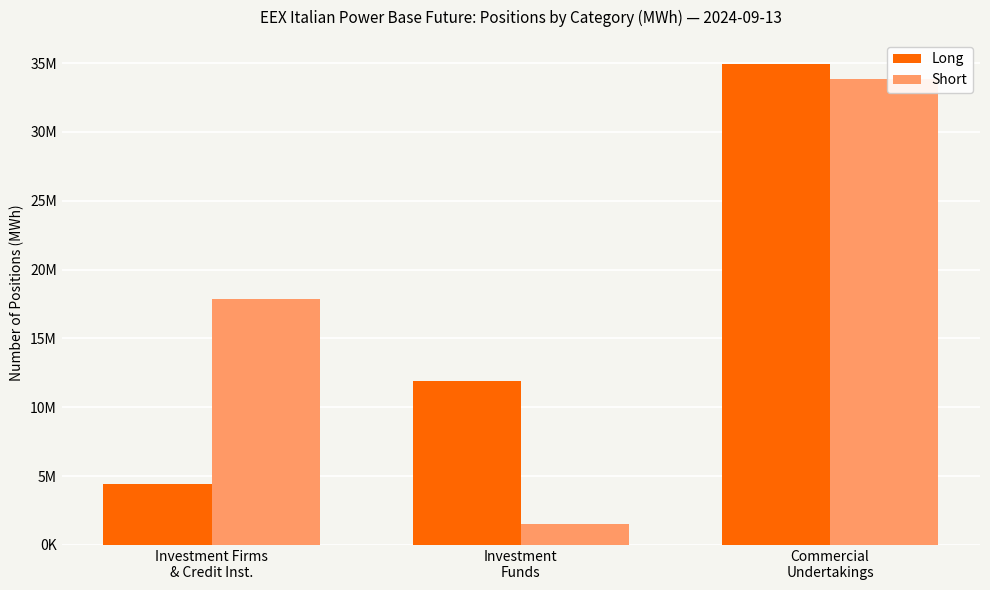

Does the chart contain stacked bars?

No